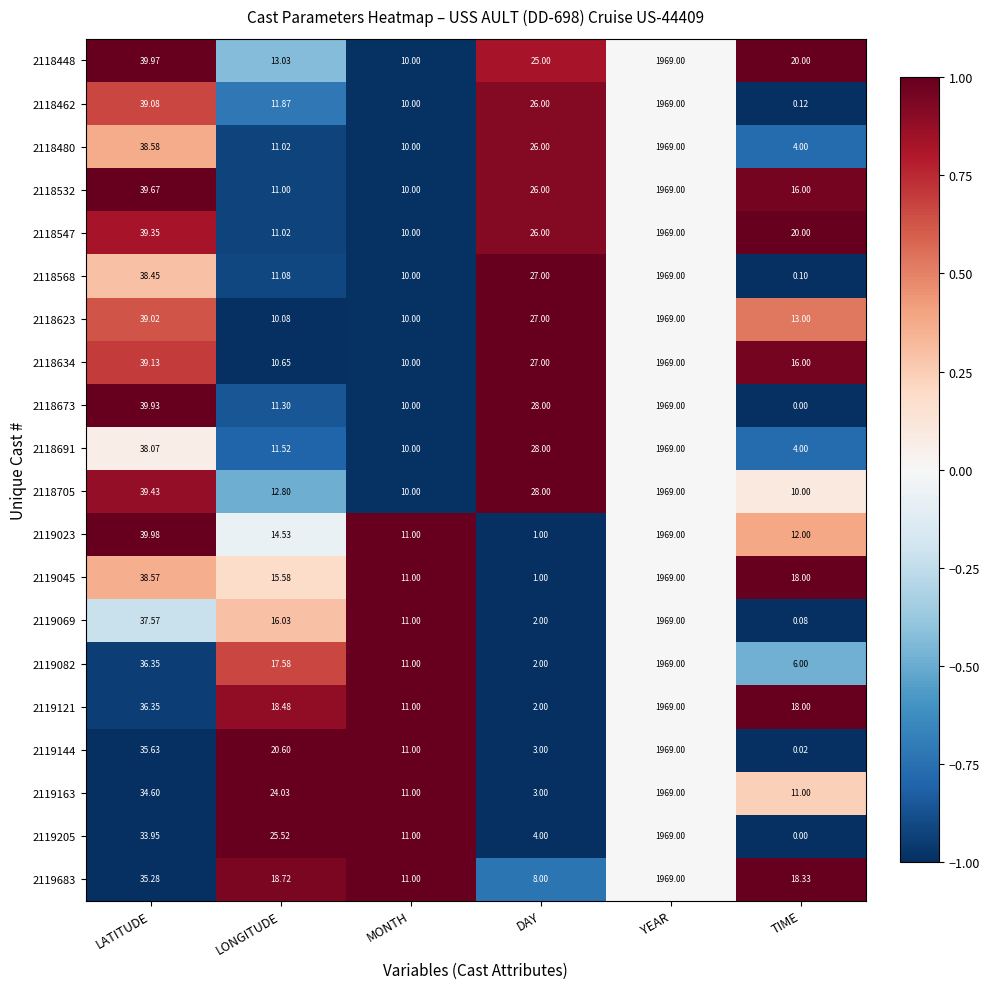

How many categories are shown in the chart?

6